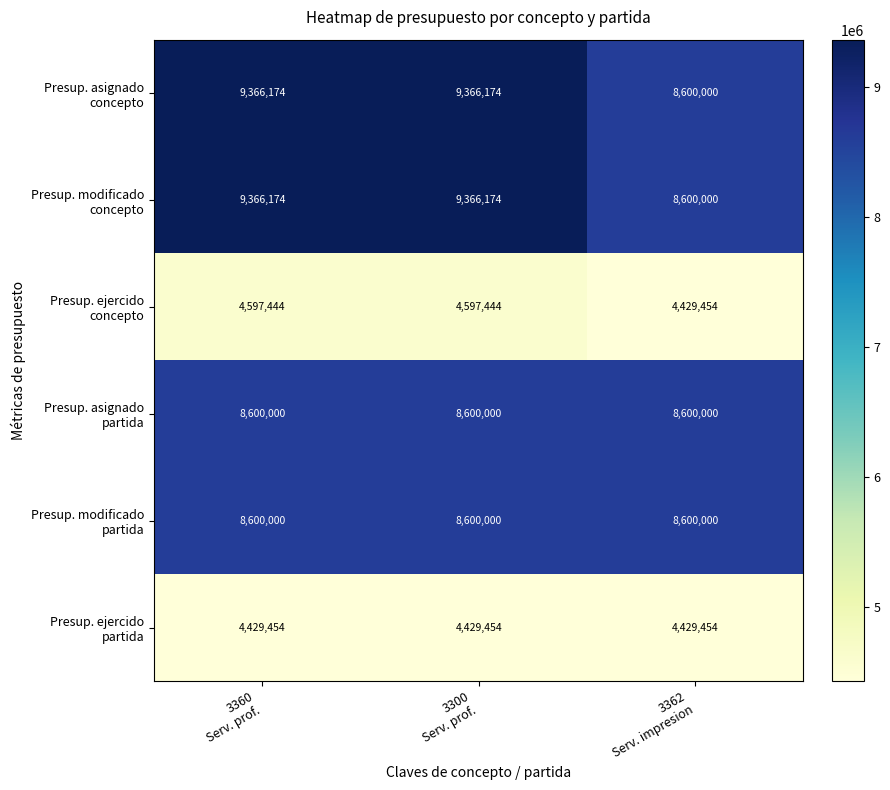

What is the minimum value shown in the chart?

4429454